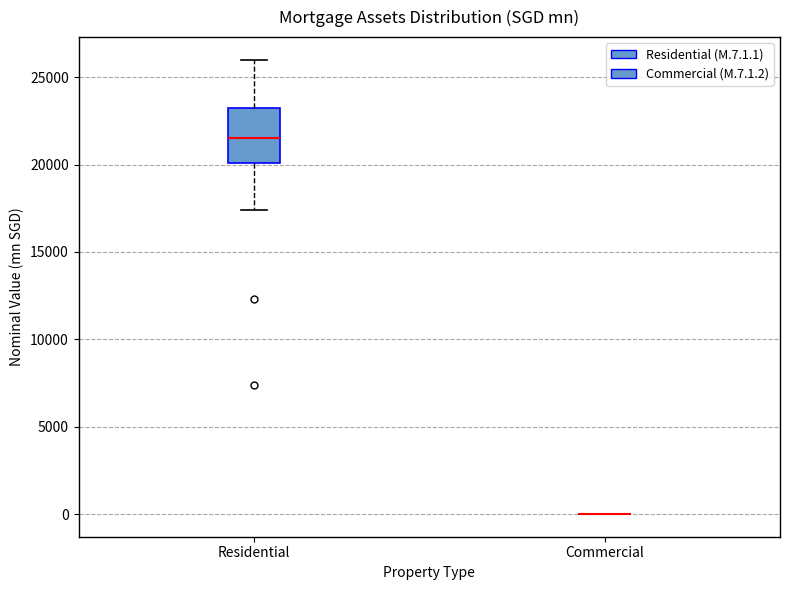

Comparing the boxes themselves (not the whiskers), which one is the tallest?

Residential